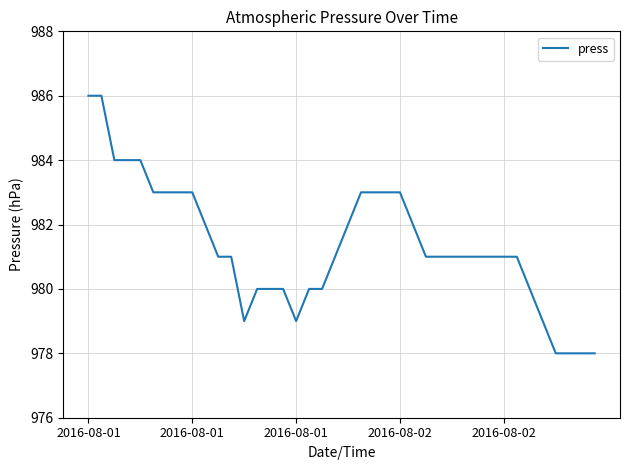

What is the average value?

981